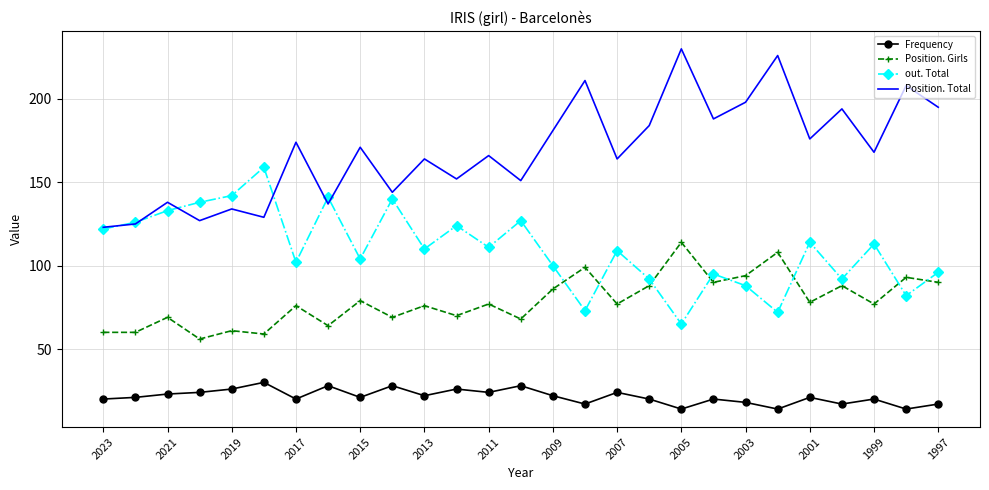

How many series are shown in this chart?

4